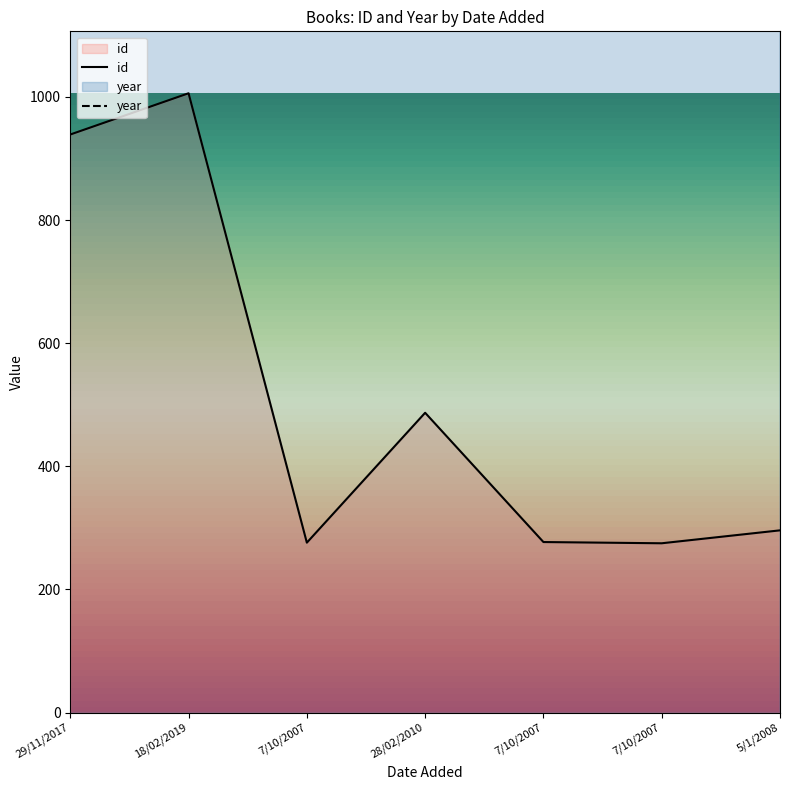

Rank the series by their maximum value, from lowest to highest.

id, year